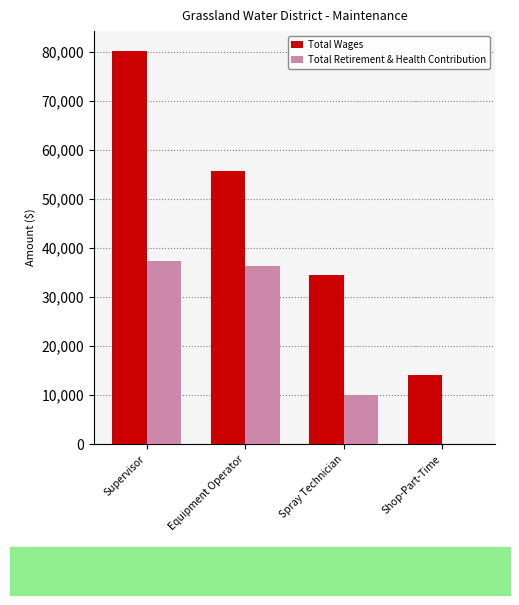

What is the average value of the Total Wages series?

46156